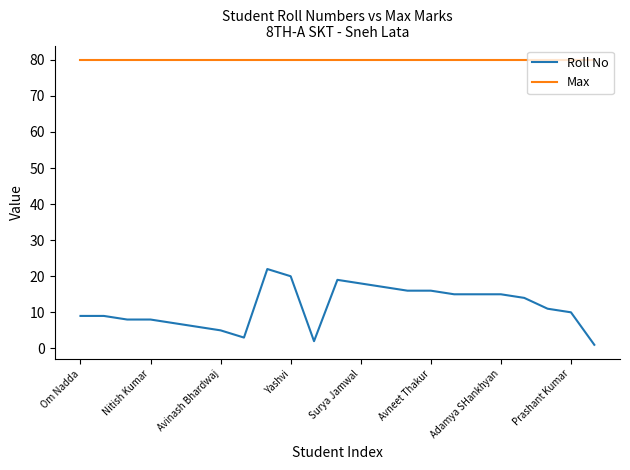

Which series has the largest range (max minus min)?

Roll No